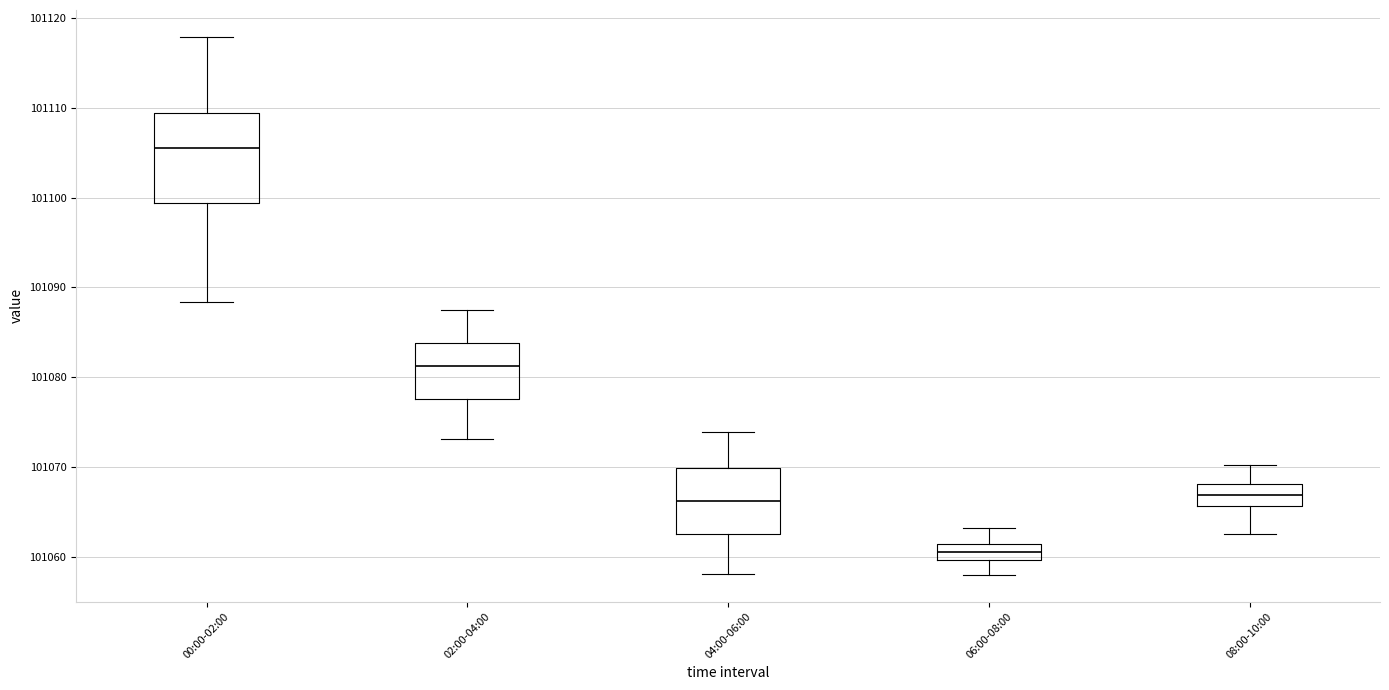

Which box has the highest median line?

00:00-02:00